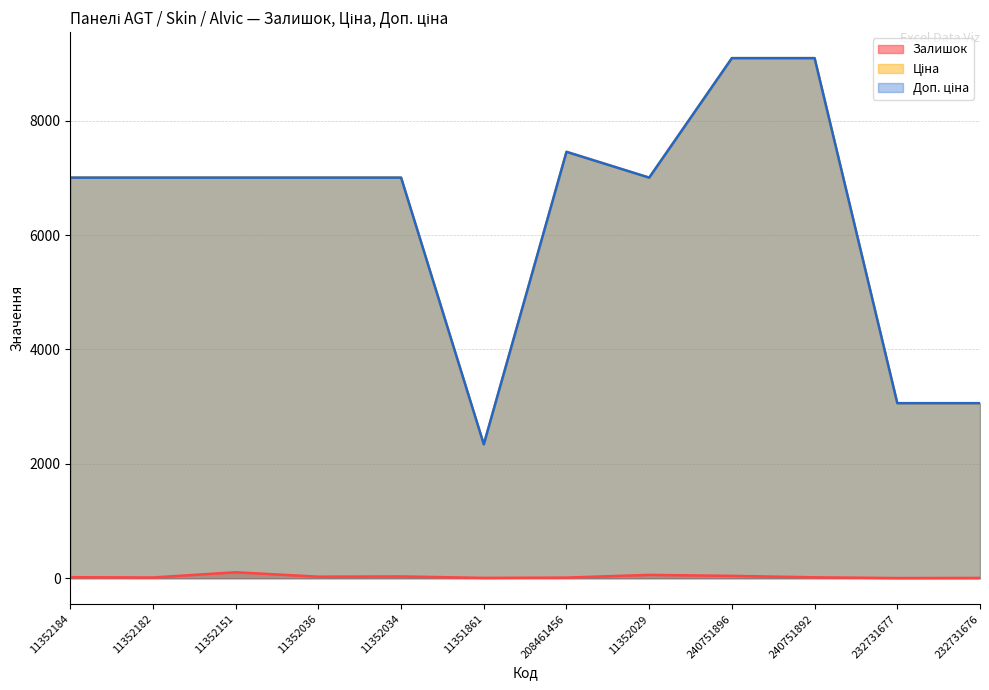

What position from the left is 11352034?

5